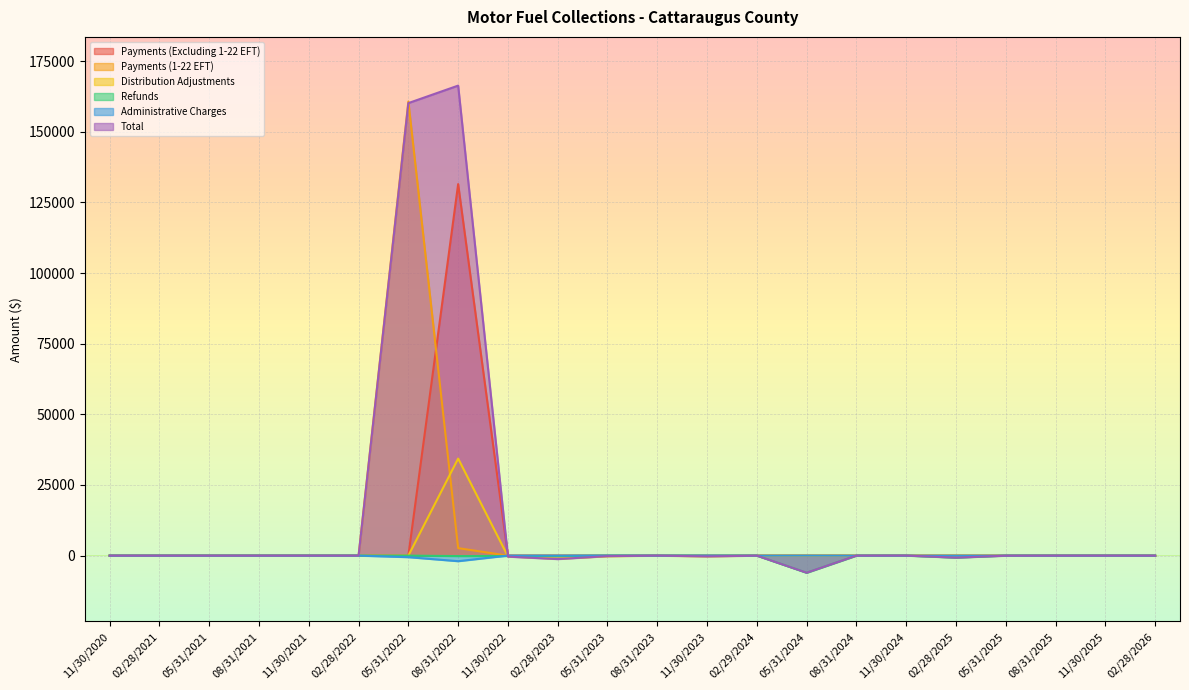

What are all the series names shown in the legend?

Payments (Excluding 1-22 EFT), Payments (1-22 EFT), Distribution Adjustments, Refunds, Administrative Charges, Total